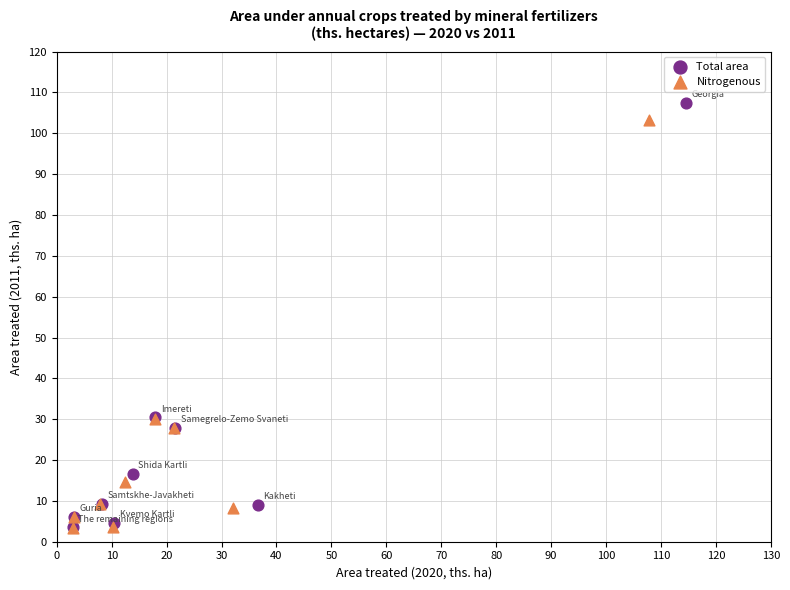

Which series has the widest spread of Y values?

Total area